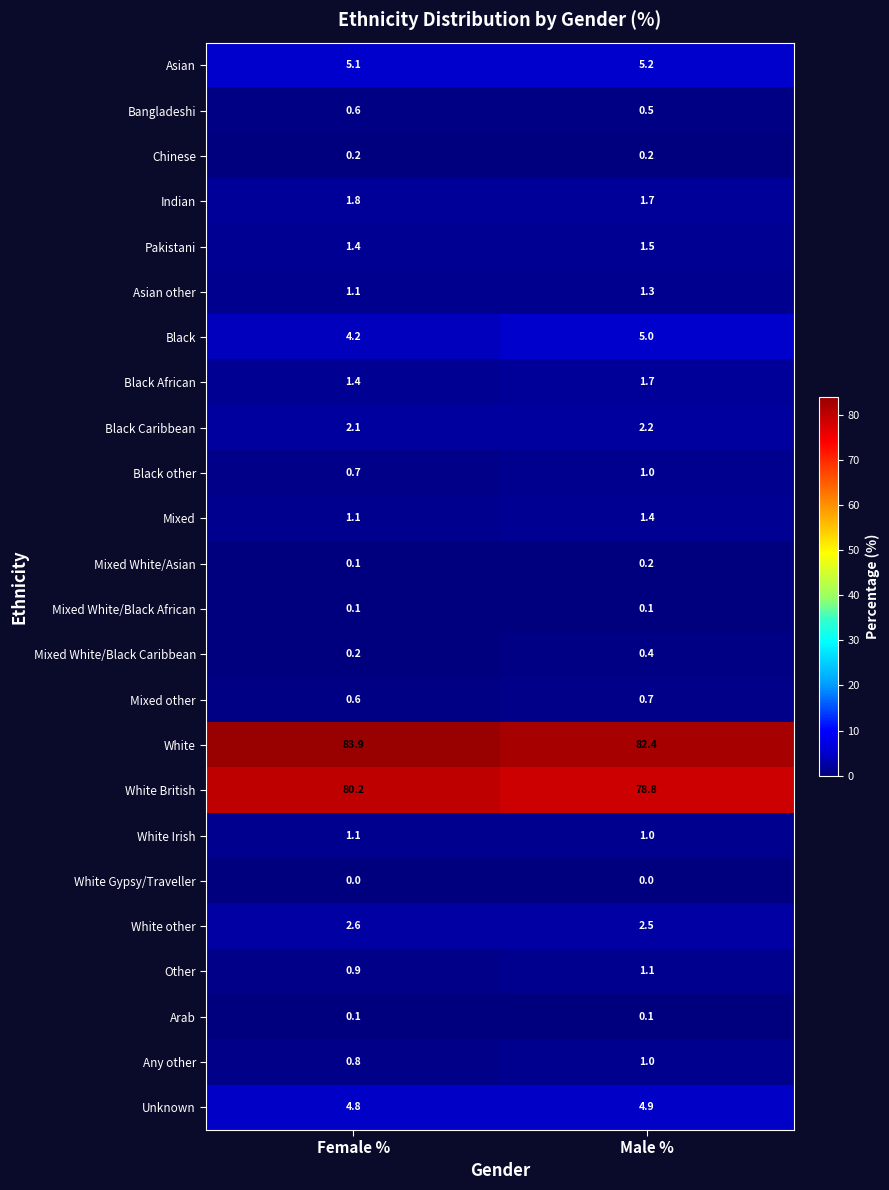

How many data points does each series have?

2